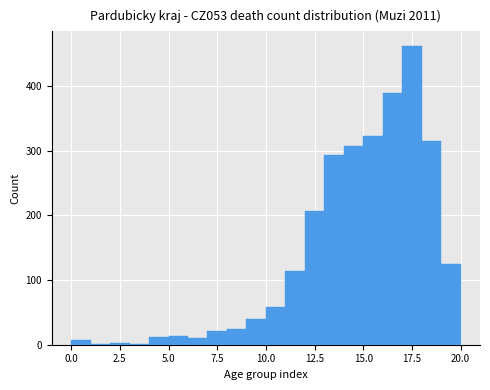

Around what value on the x-axis is the tallest bar? Give the approximate position of its centre, as read against the axis.

17.5